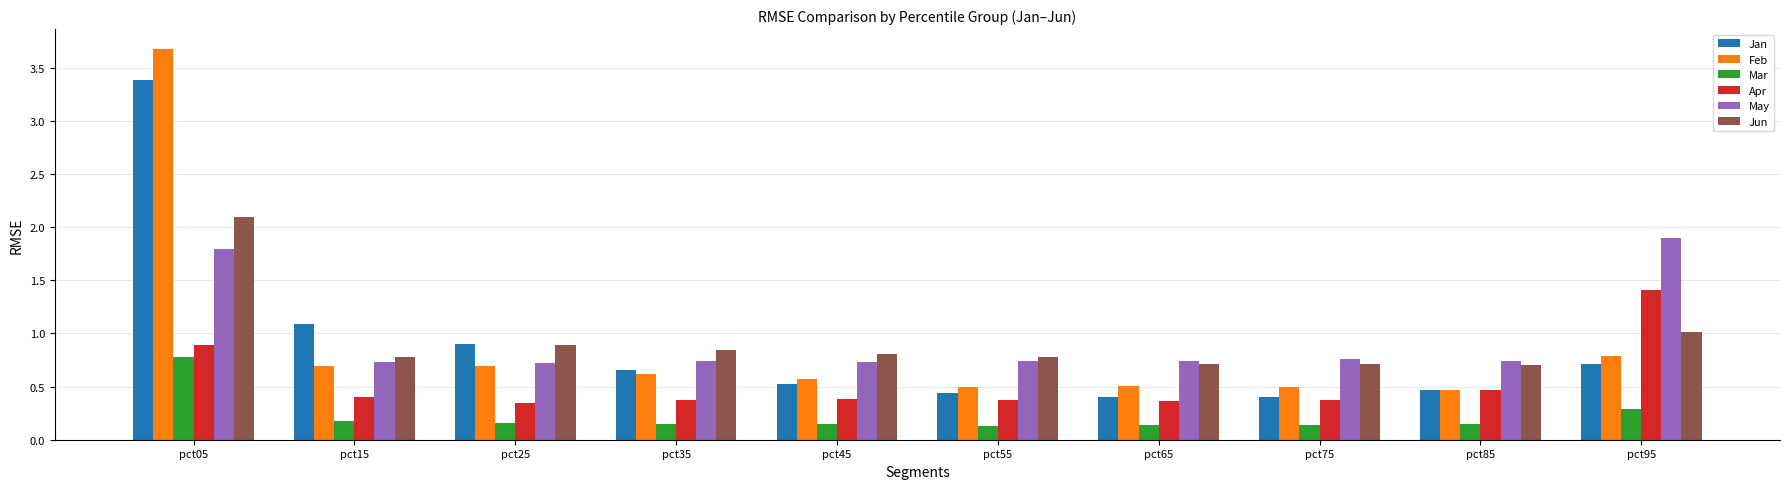

How many categories are shown in the chart?

10